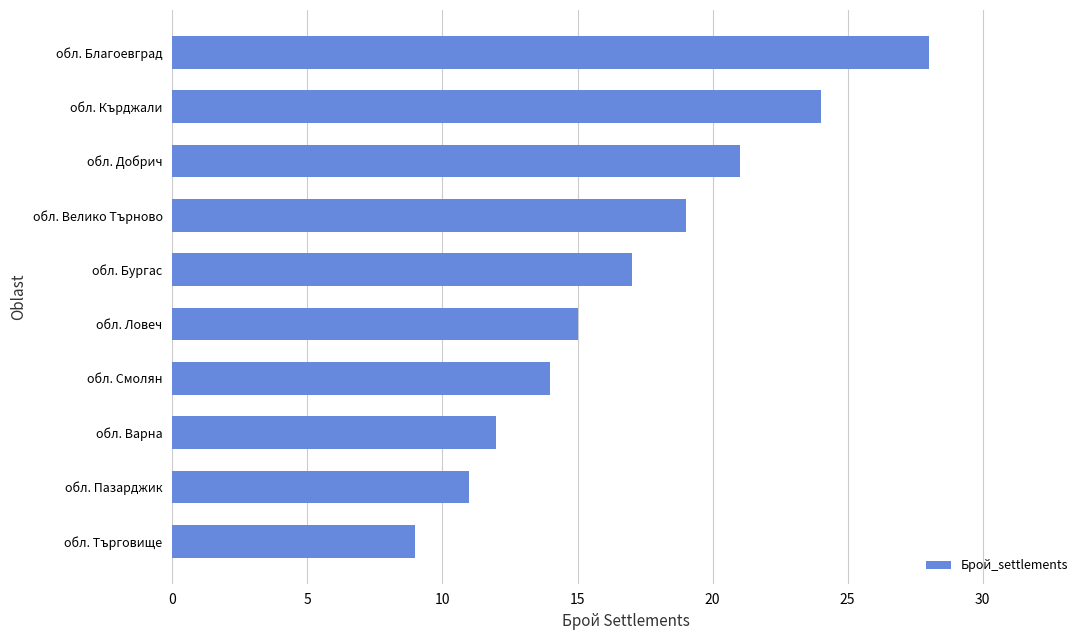

What position from the bottom is обл. Велико Търново?

7